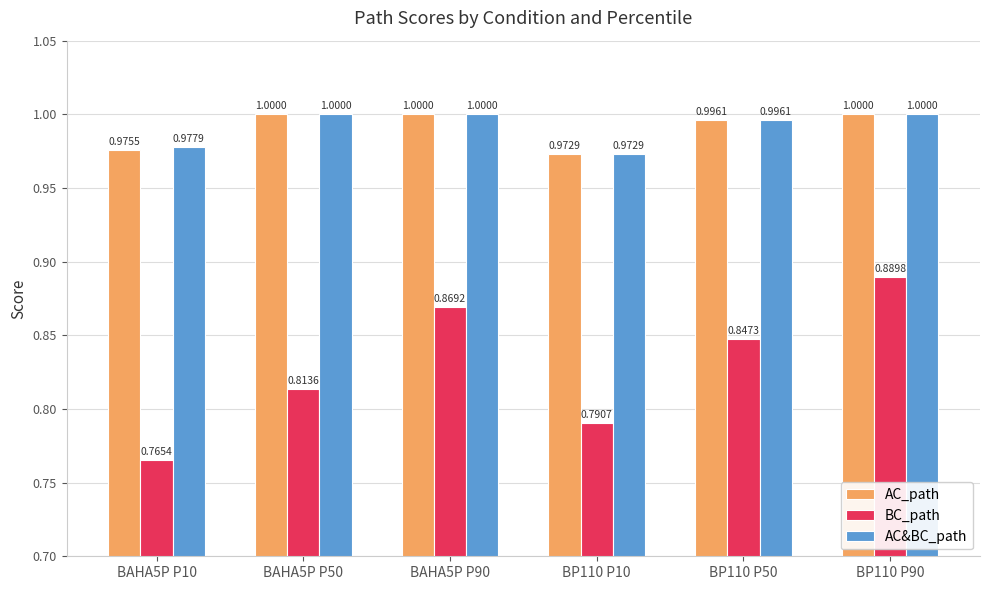

Which series has the widest spread of values?

BC_path